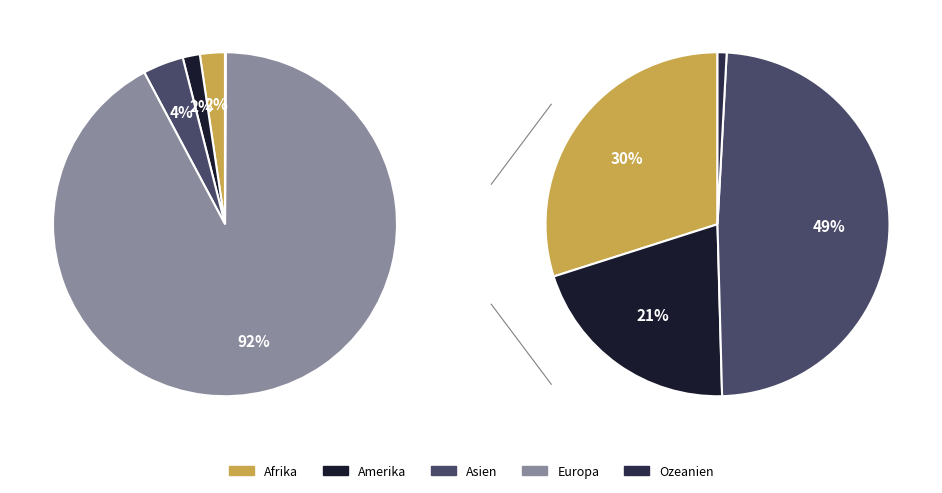

Count the number of slices in the pie.

5